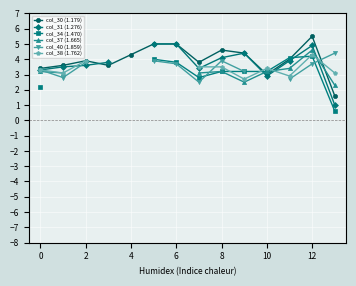

What are all the series names shown in the legend?

col_30 (1.179), col_31 (1.276), col_34 (1.470), col_37 (1.665), col_40 (1.859), col_38 (1.762)